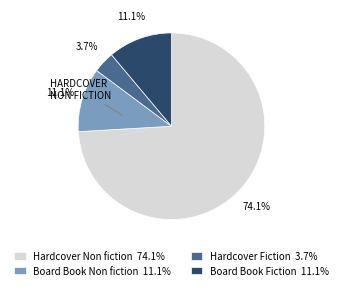

What is the majority slice?

Hardcover Non fiction 74.1%